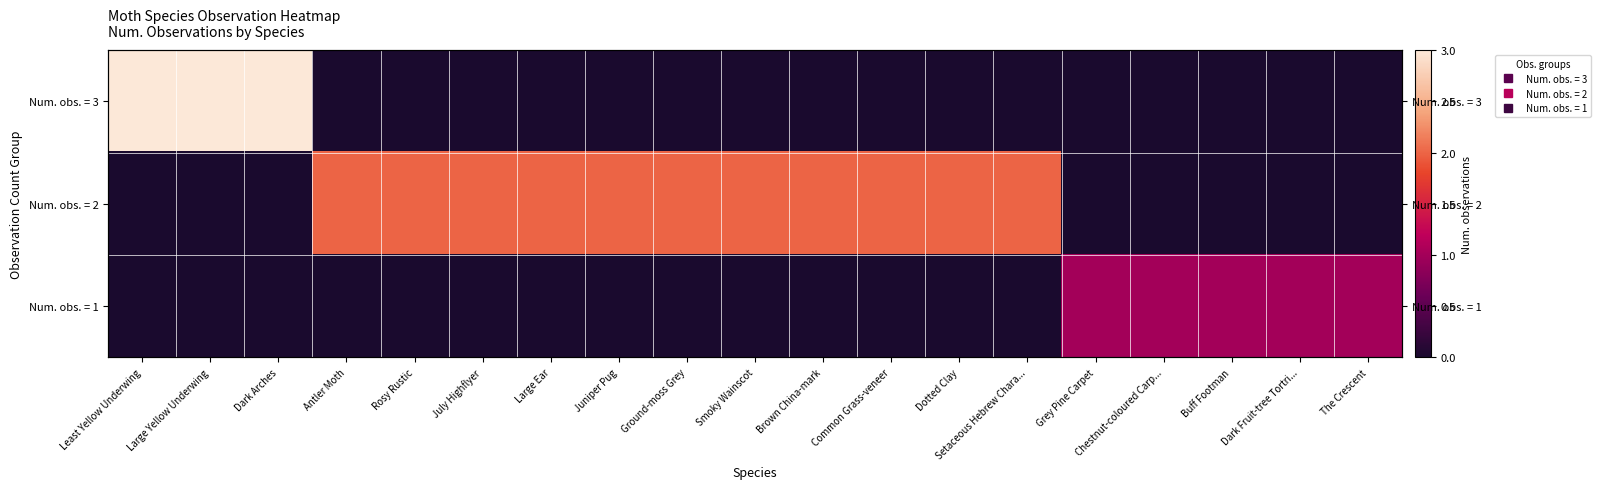

What is the difference between the highest and lowest values at Grey Pine Carpet?

1